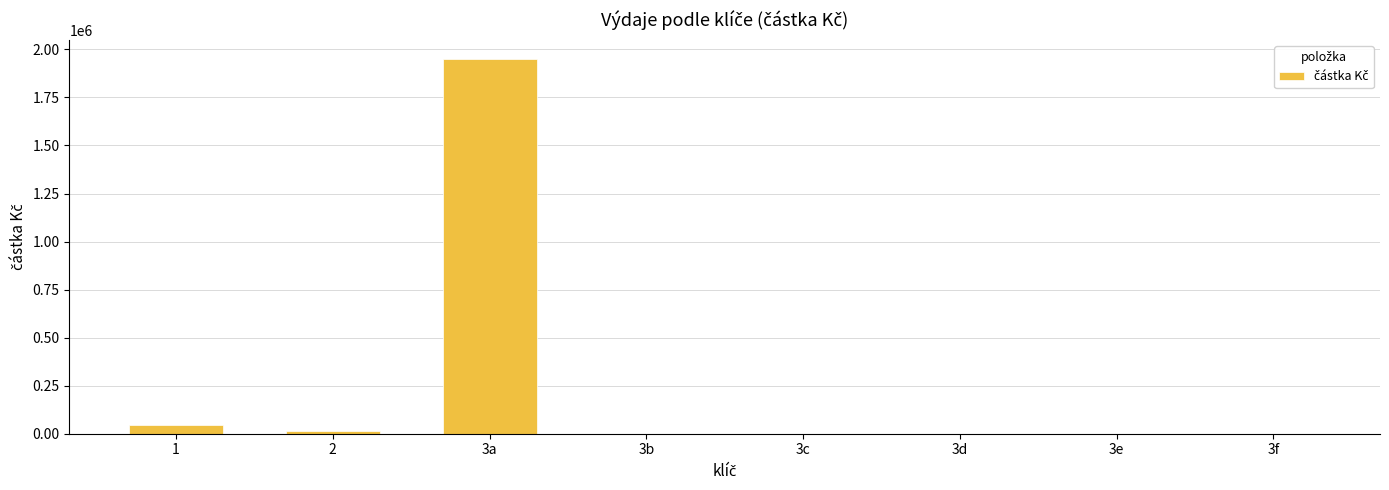

What is the sum of the values at 3a and 1?

1998304.7